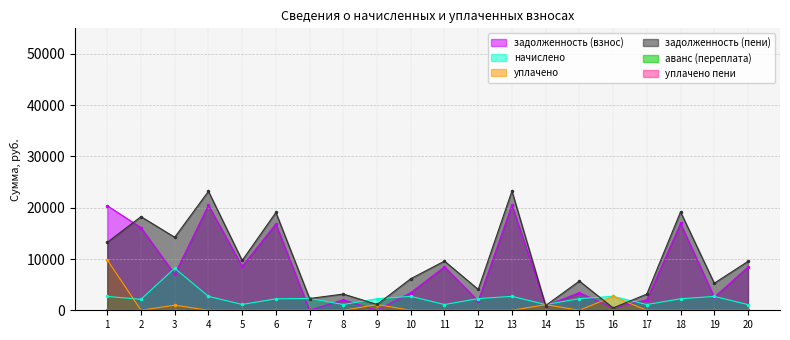

In задолженность (взнос), how many points are lower than both neighbors (excluding endpoints)?

8